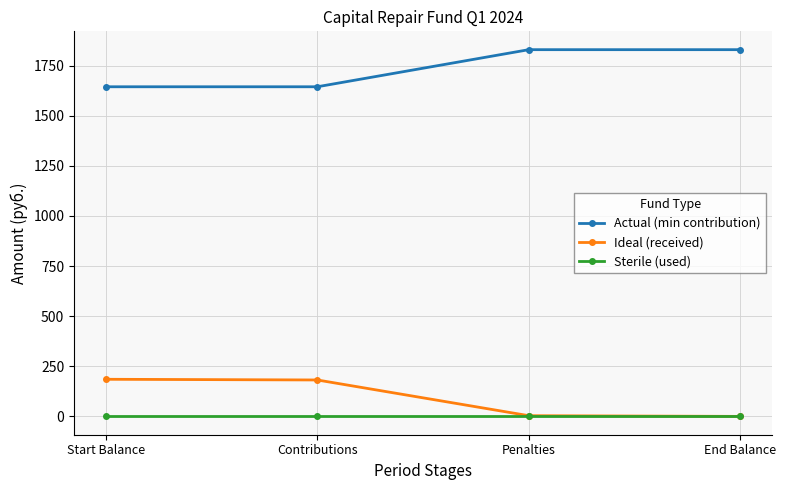

What is the difference between the highest and lowest values at Start Balance?

1644.4